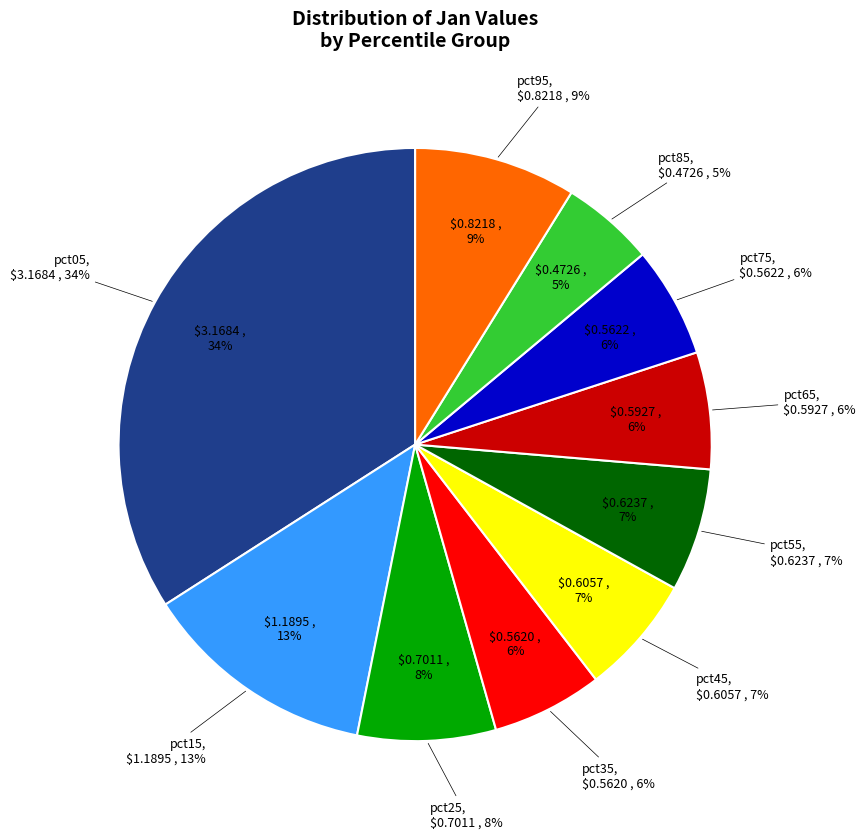

Does any single category account for the majority?

No